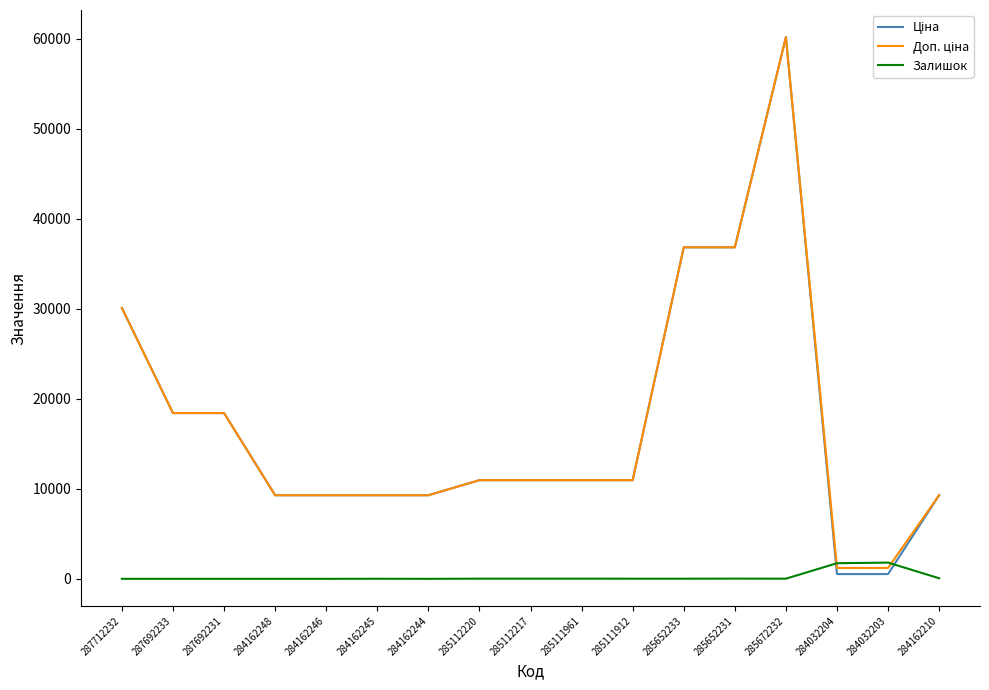

At which category is the sum across all series the highest?

285672232